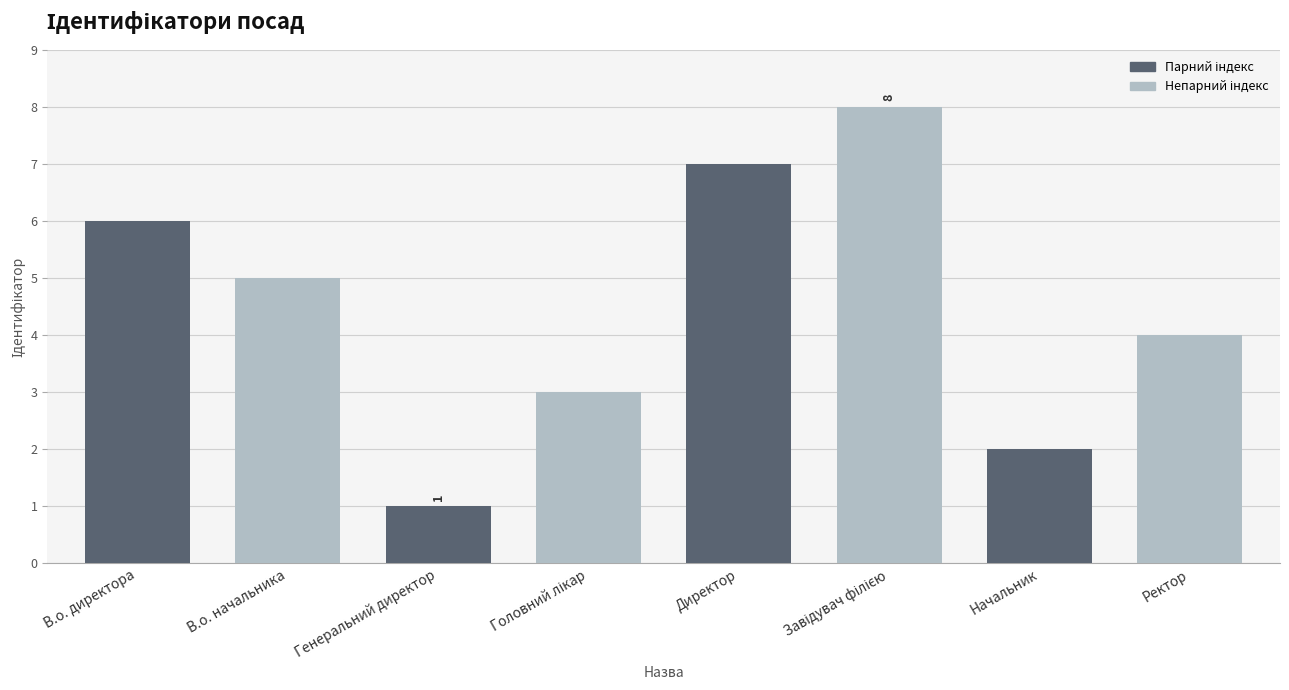

What is the difference between the maximum and second lowest values?

6